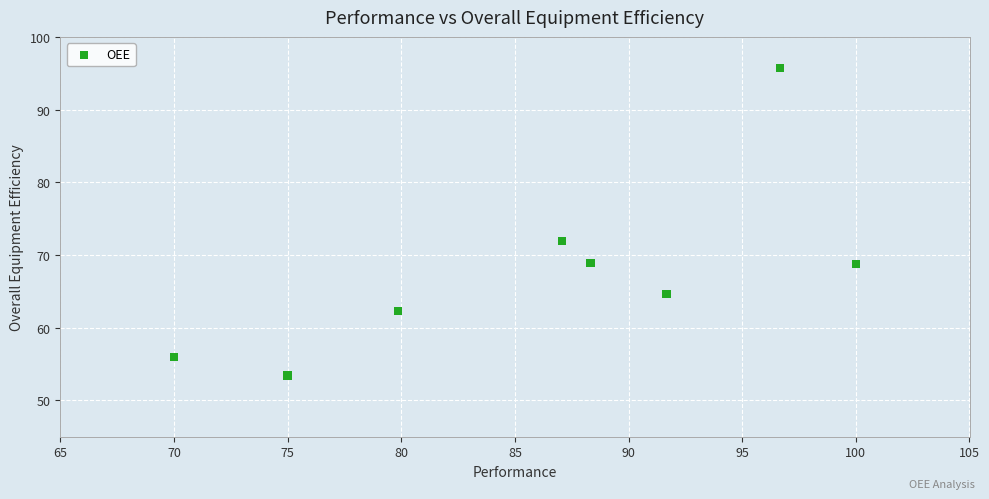

What Y value in the scatter plot is closest to 74?

72.0